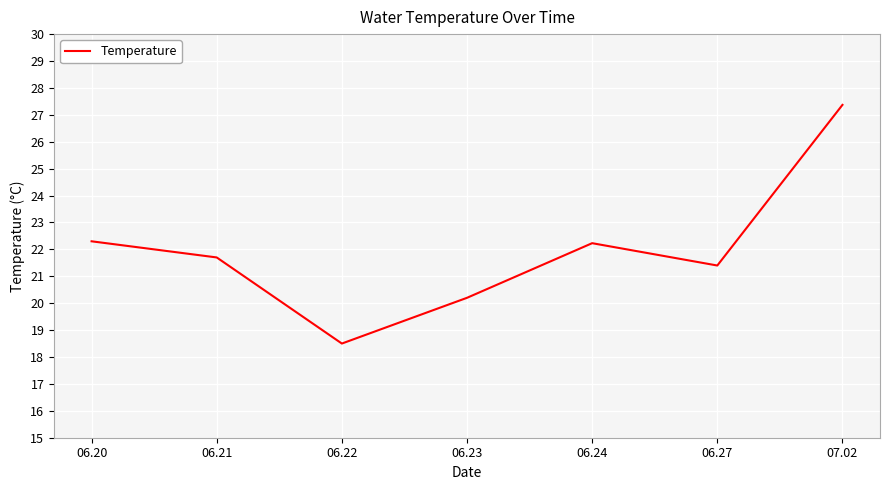

Does the chart have visible grid lines?

Yes